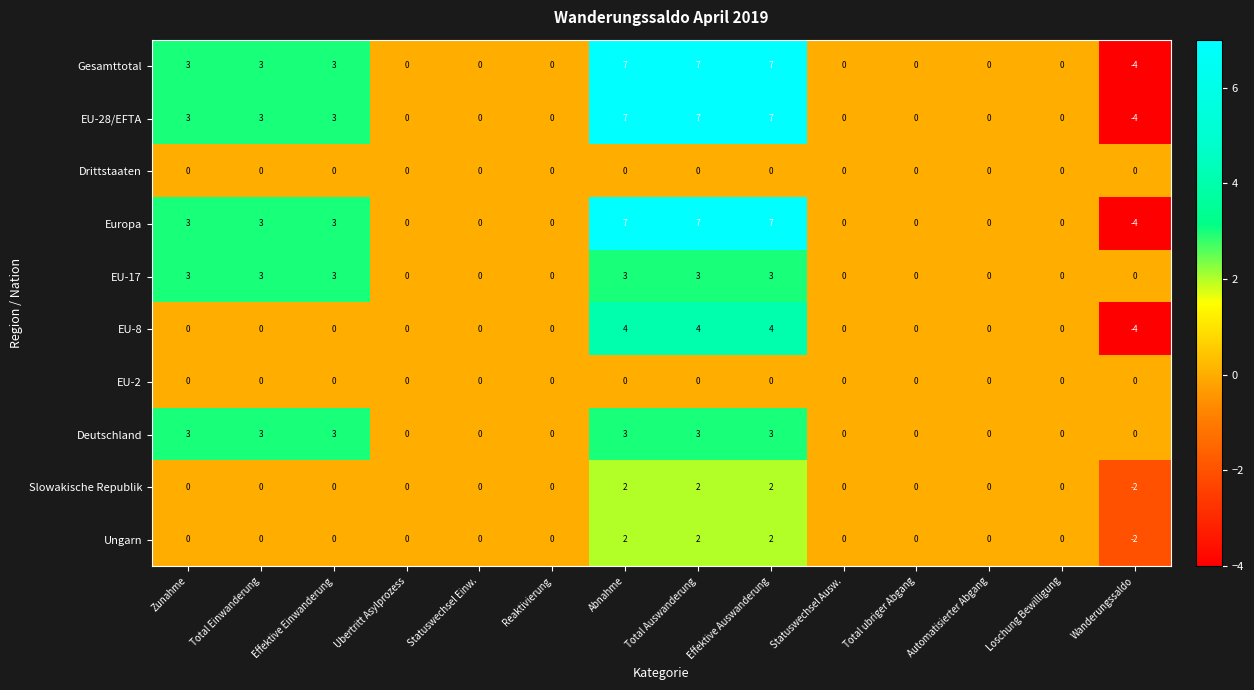

How many data points in Deutschland are above 0?

6